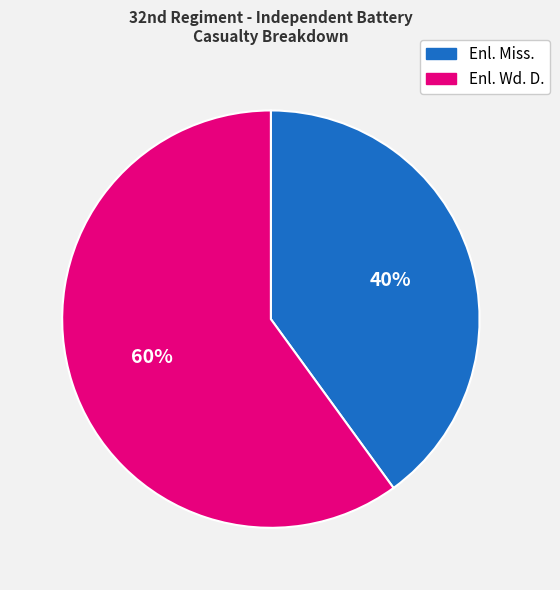

Is the sum of Enl. Miss. and Enl. Wd. D. greater than half?

Yes